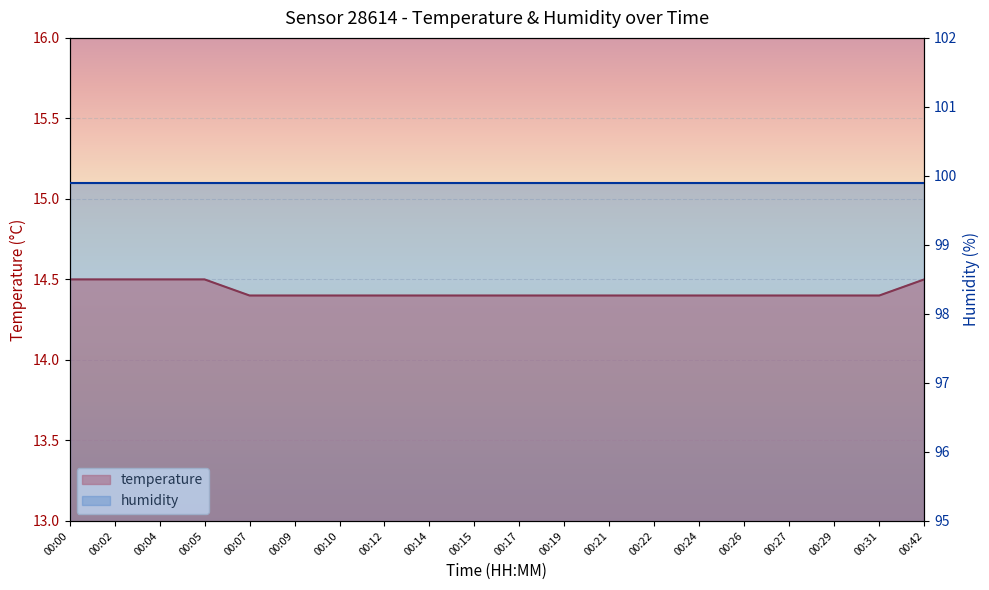

What is the greatest value displayed?

14.5